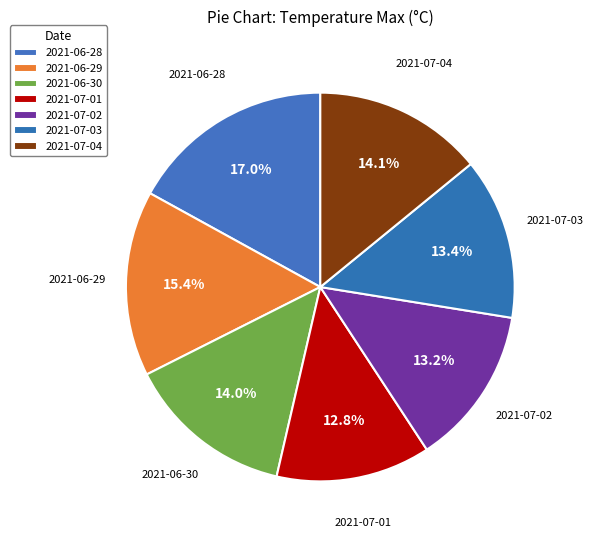

Which slice is the largest?

2021-06-28